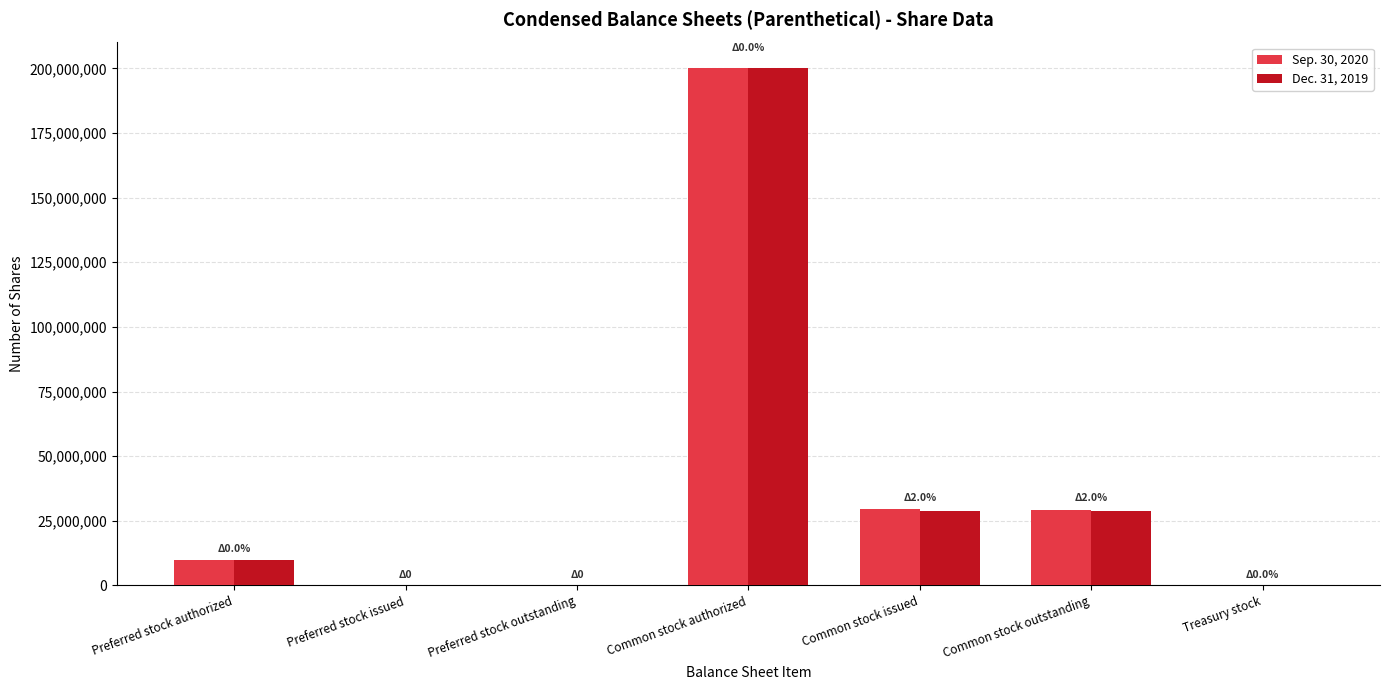

How many distinct data groups are displayed?

2